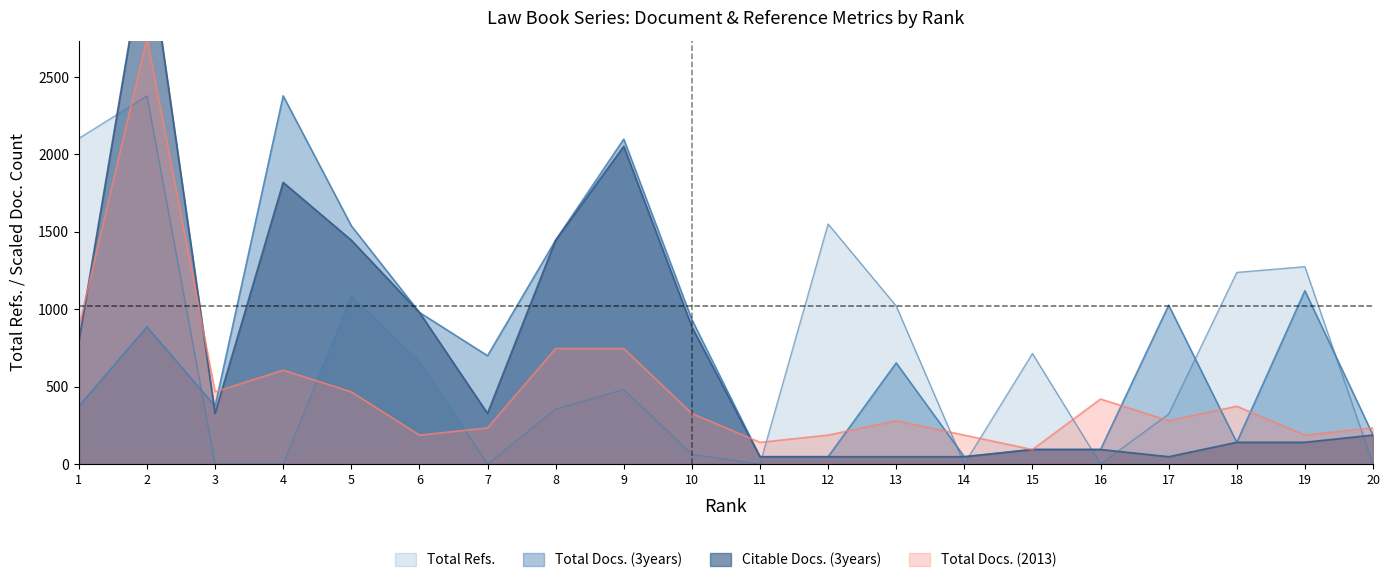

List the series in order of their peak value, highest first.

Citable Docs. (3years), Total Docs. (2013), Total Refs., Total Docs. (3years)